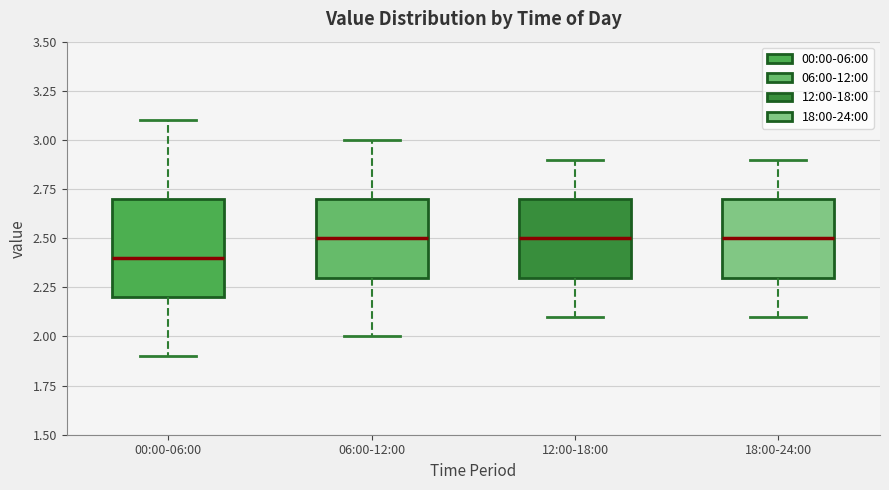

Reading left to right, read every box against the y-axis: the position of its median line, the range the box covers, and the ends of its whiskers. The values are not printed on the chart, so give them approximately, as read against the axis.

00:00-06:00: median 2.4, box 2.2 to 2.7, whiskers 1.9 to 3.1
06:00-12:00: median 2.5, box 2.3 to 2.7, whiskers 2.0 to 3.0
12:00-18:00: median 2.5, box 2.3 to 2.7, whiskers 2.1 to 2.9
18:00-24:00: median 2.5, box 2.3 to 2.7, whiskers 2.1 to 2.9